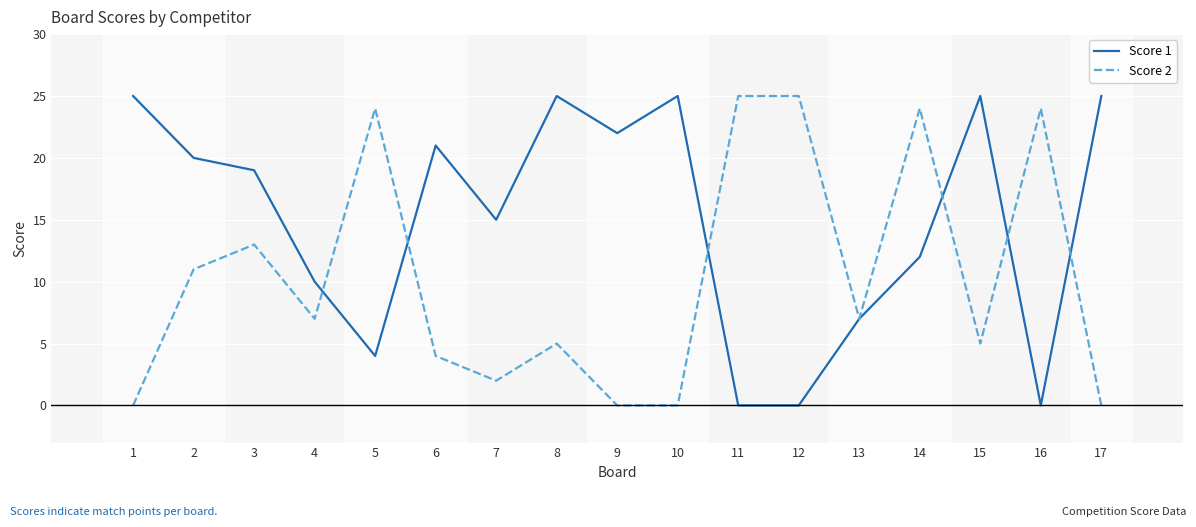

Reading right to left, extract all data points from this chart.

Score 1: 17=25	16=0	15=25	14=12	13=7	12=0	11=0	10=25	9=22	8=25	7=15	6=21	5=4	4=10	3=19	2=20	1=25
Score 2: 17=0	16=24	15=5	14=24	13=7	12=25	11=25	10=0	9=0	8=5	7=2	6=4	5=24	4=7	3=13	2=11	1=0